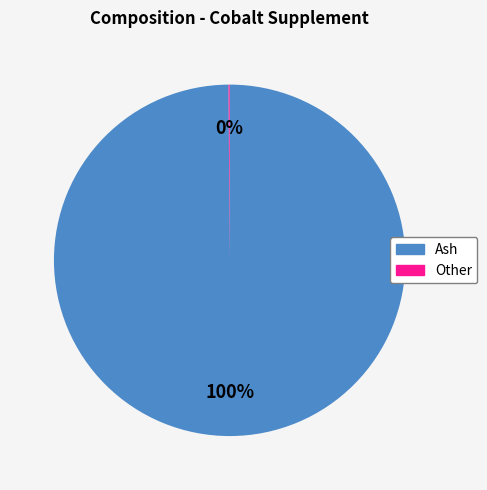

Does Ash account for over 50% of the chart?

Yes